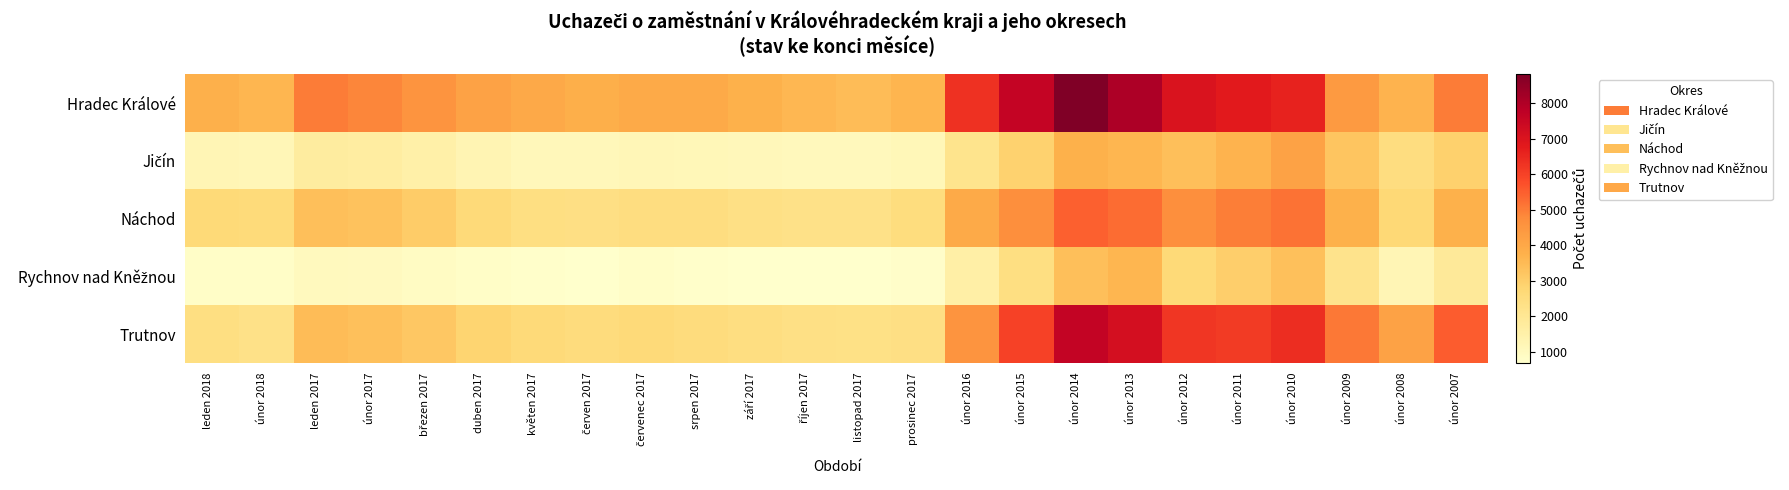

Which category has the lowest value across all series?

listopad 2017